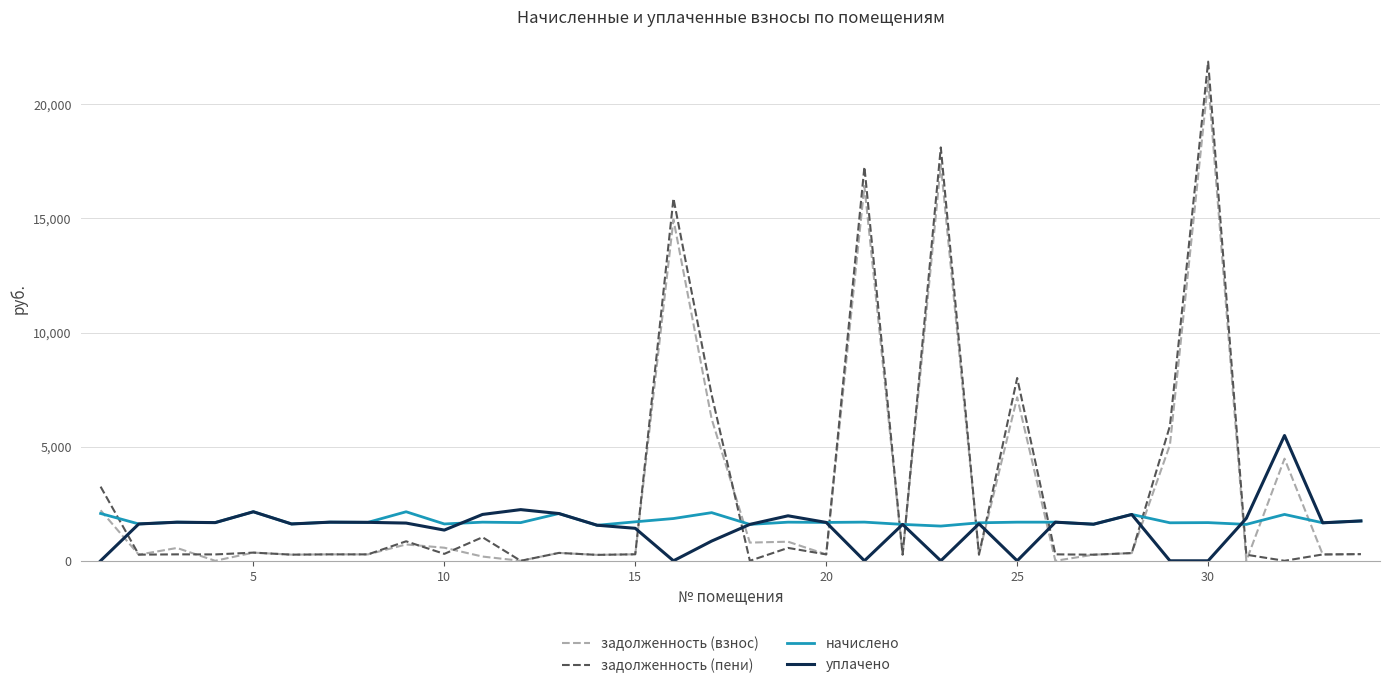

What are all the series names shown in the legend?

задолженность (взнос), задолженность (пени), начислено, уплачено